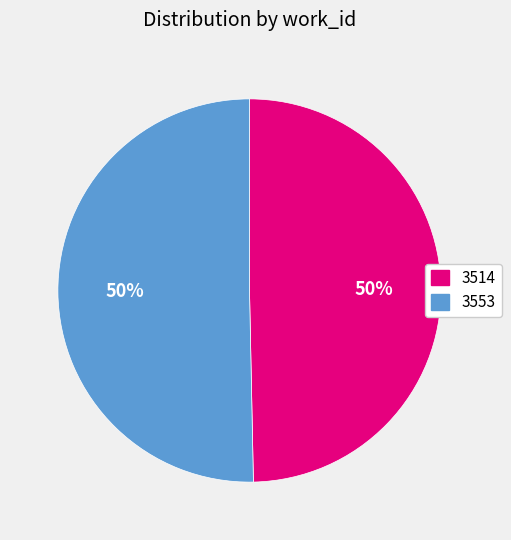

Which slice represents more than half of the pie?

3553